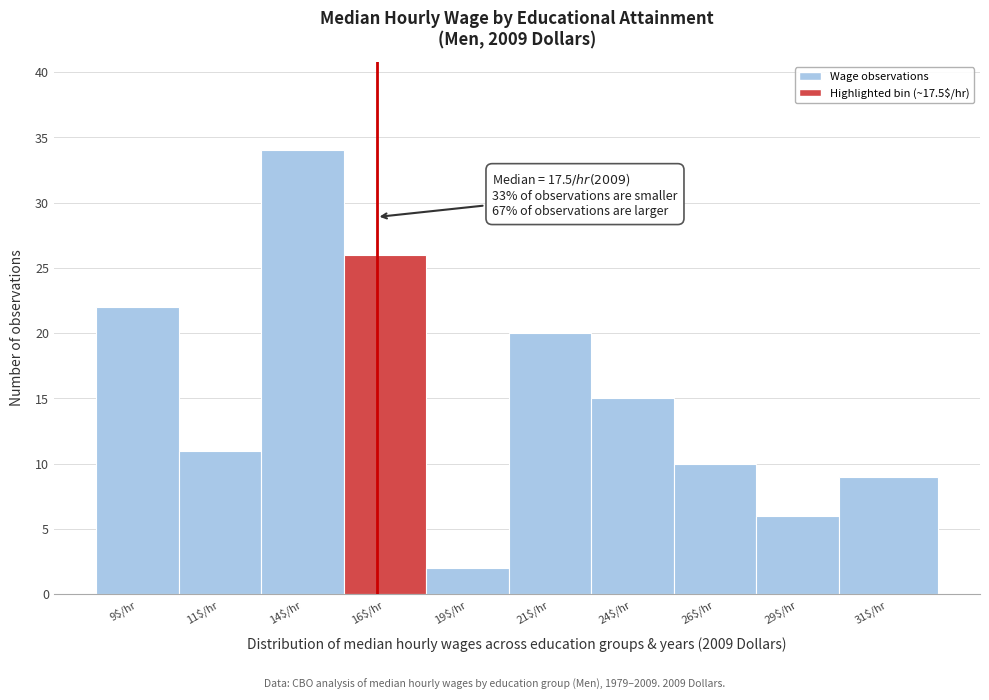

Reading left to right, transcribe all the data shown in this chart.

22	11	34	26	2	20	15	10	6	9